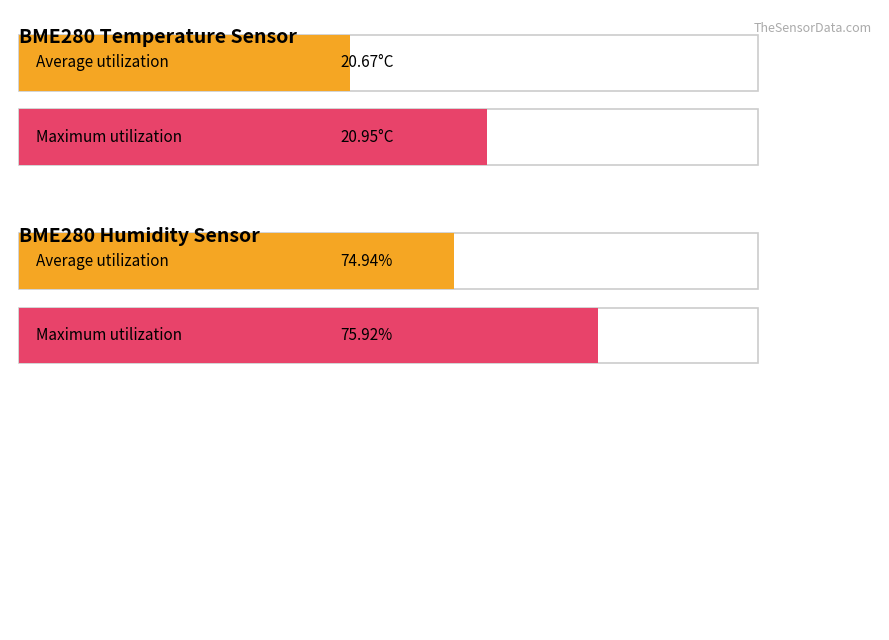

True or false: BME280_humidity has a value of 117.8 at 00:08.

False